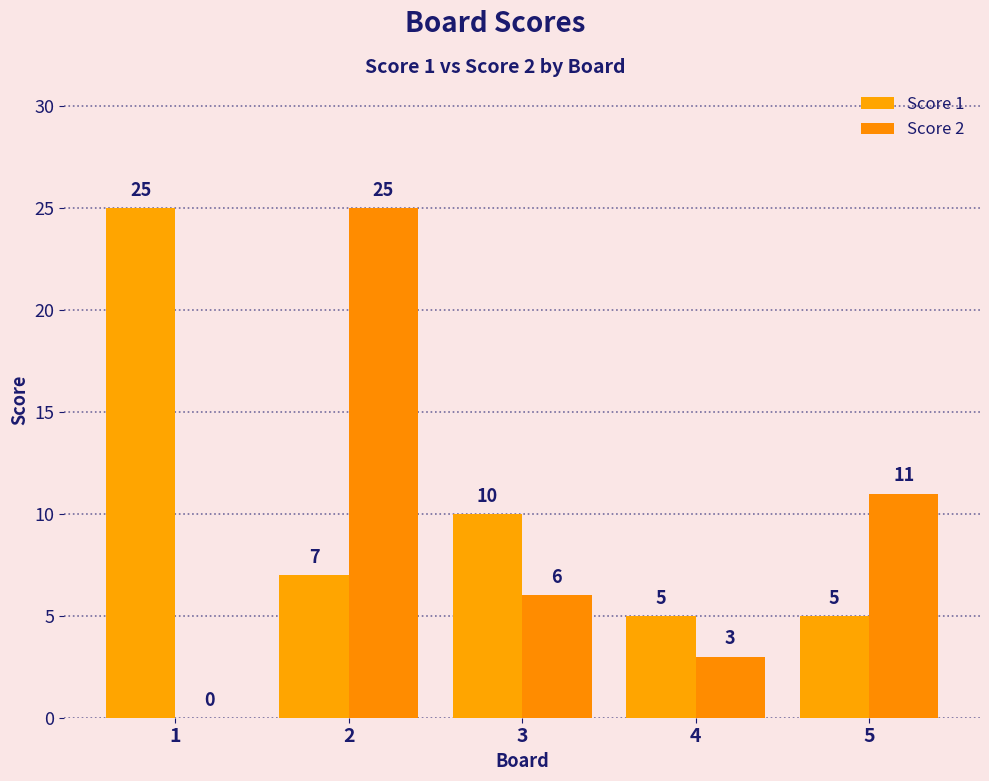

What is the sum of the Score 1 values at 5 and 4?

10